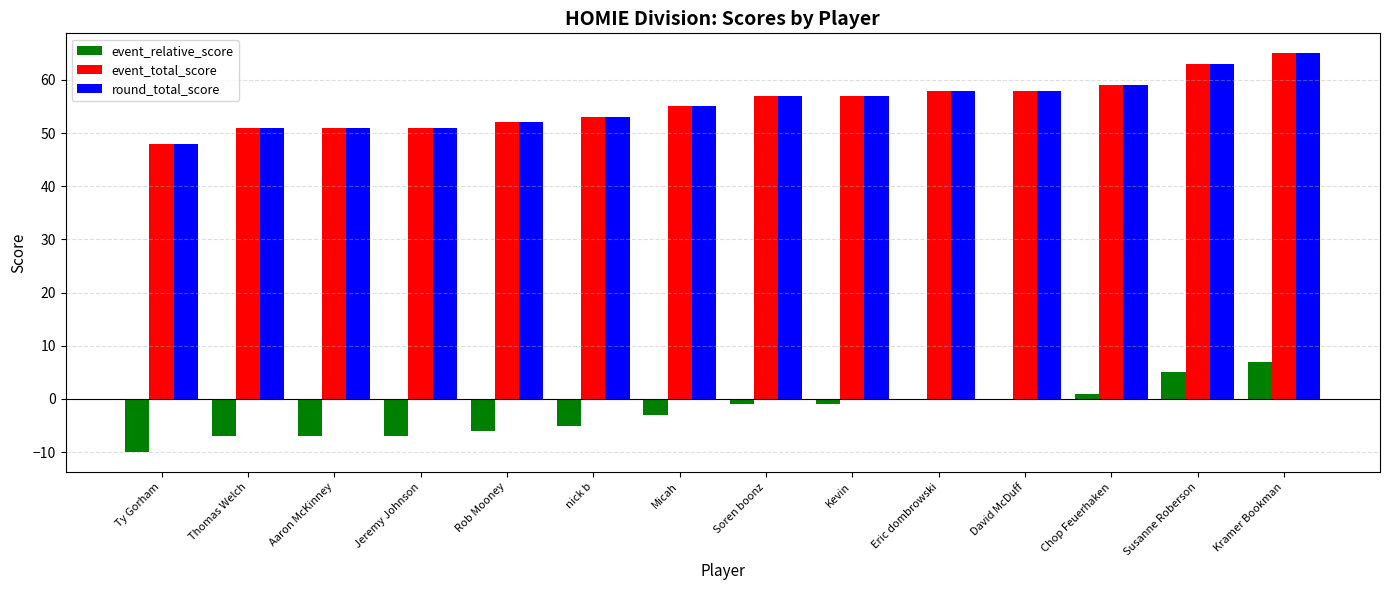

How many groups of bars are there?

14